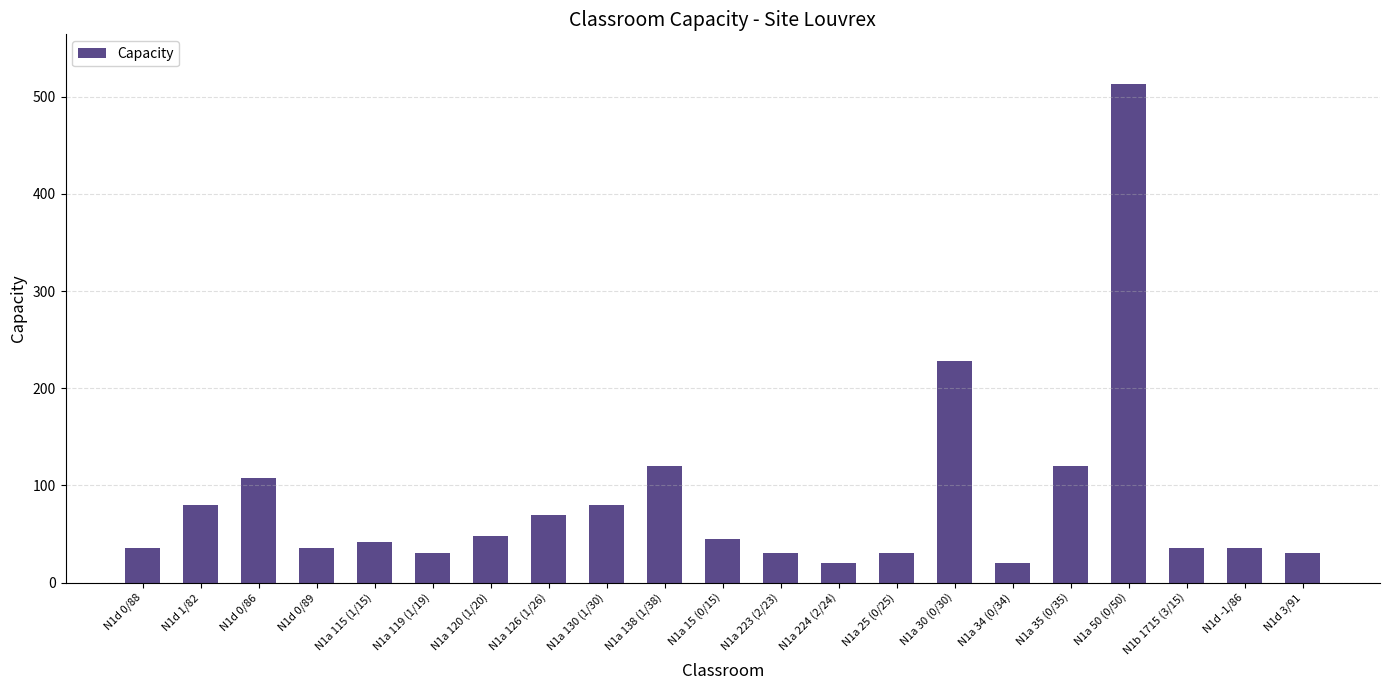

What is the label of the 20th bar from the right?

N1d 1/82